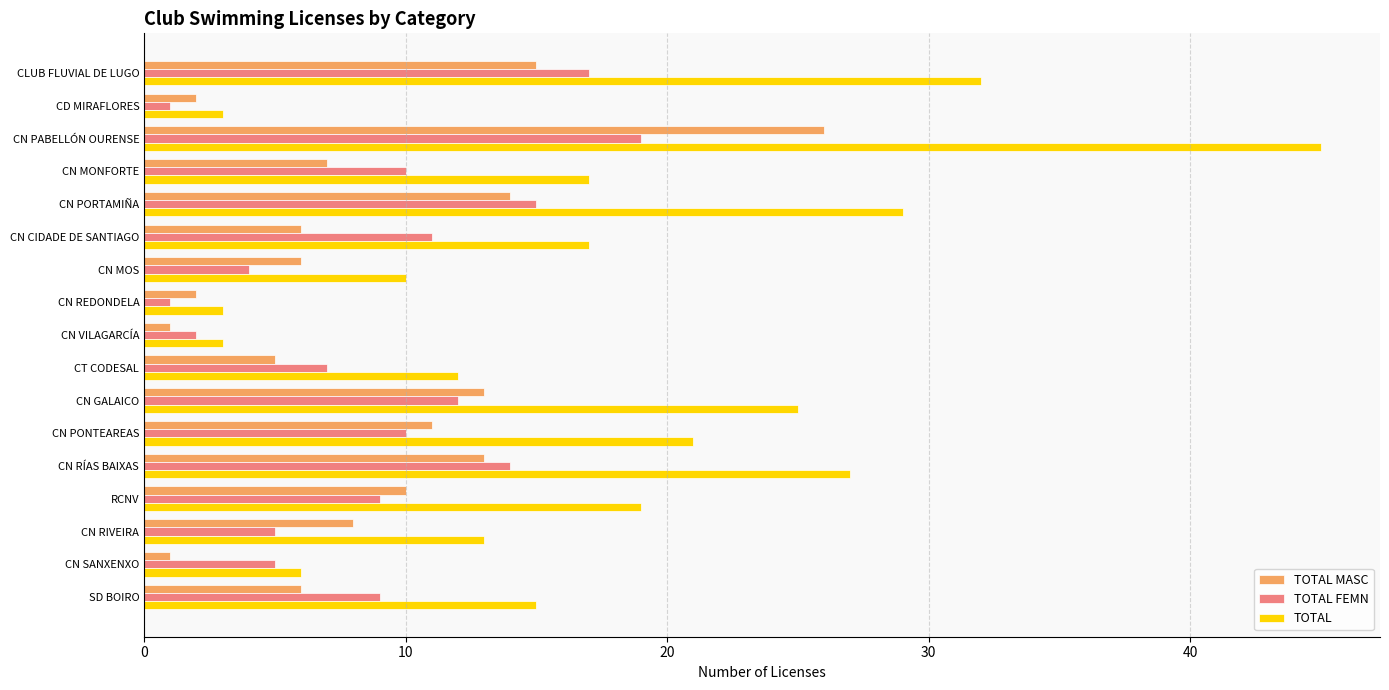

Is it true that TOTAL FEMN equals 7 at CN RÍAS BAIXAS?

False